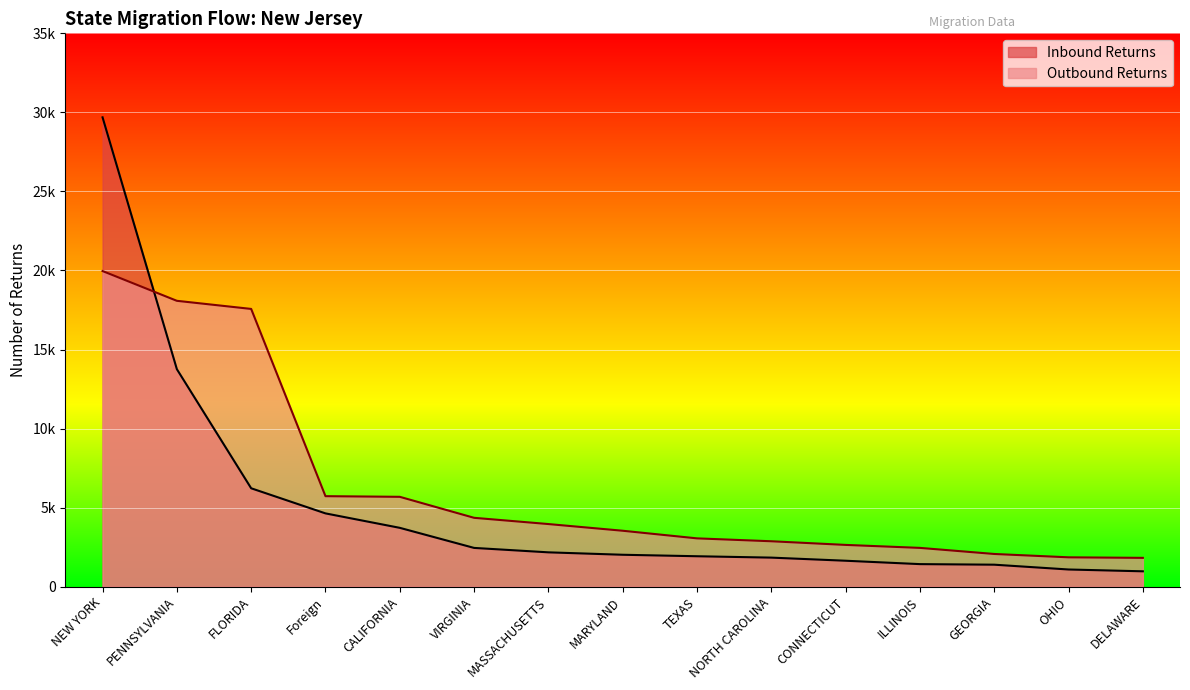

What is the difference between the Outbound Returns values at DELAWARE and NORTH CAROLINA?

1050